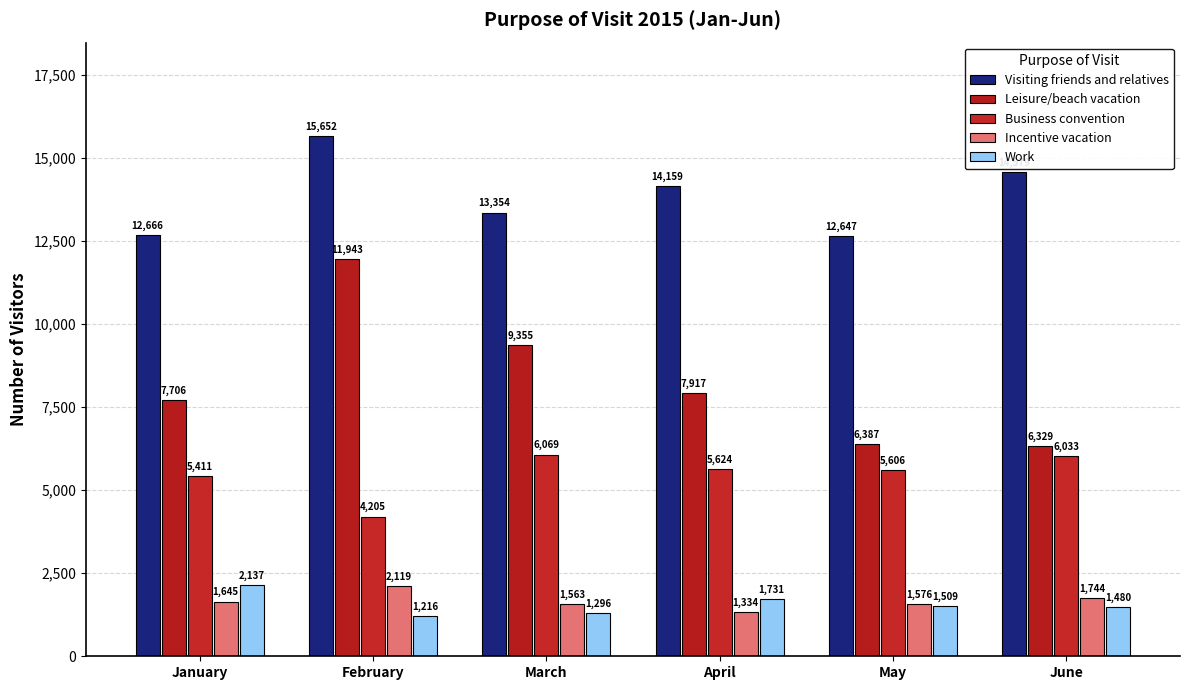

Is the value of Visiting friends and relatives at March greater than the value of Work at March?

Yes